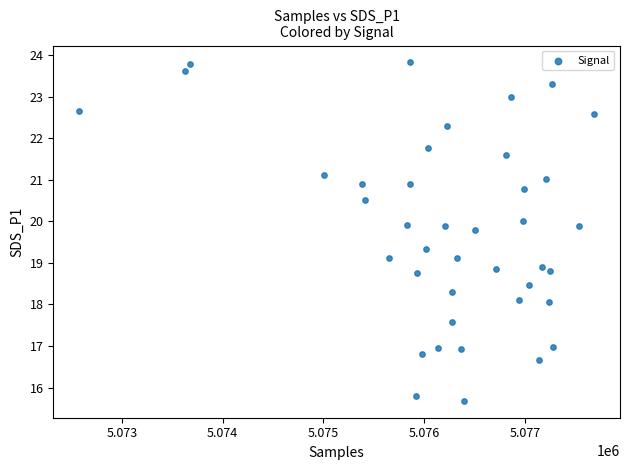

What is the range of X values (max minus min)?

5114.0